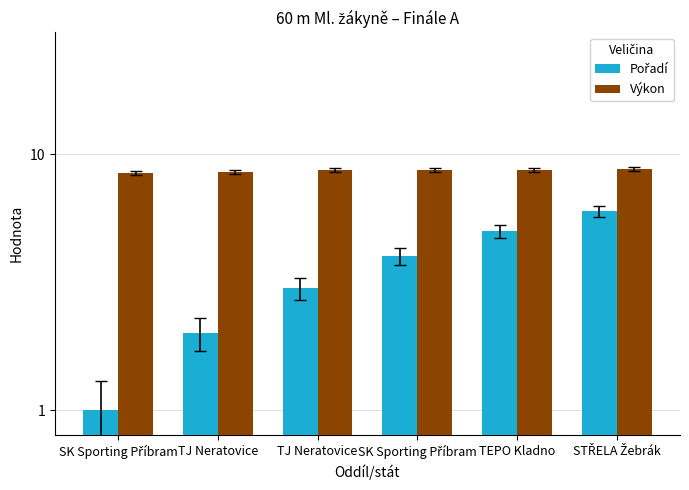

Reading right to left, list all the values displayed in this chart.

Pořadí: STŘELA Žebrák=6.0	TEPO Kladno=5.0	SK Sporting Příbram=4.0	TJ Neratovice=3.0	TJ Neratovice=2.0	SK Sporting Příbram=1.0
Výkon: STŘELA Žebrák=8.7	TEPO Kladno=8.7	SK Sporting Příbram=8.7	TJ Neratovice=8.7	TJ Neratovice=8.5	SK Sporting Příbram=8.5